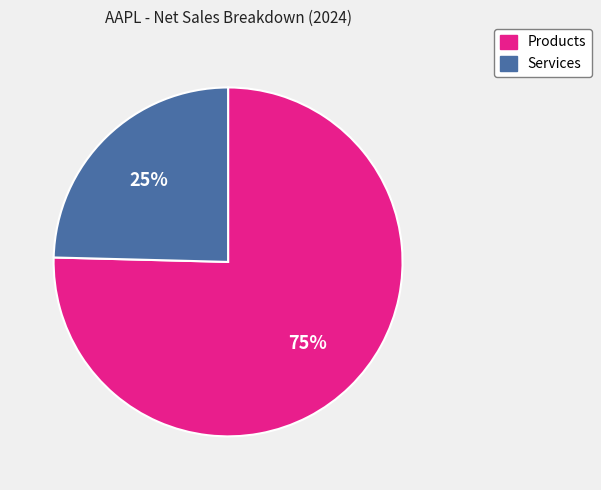

Count the number of slices in the pie.

2